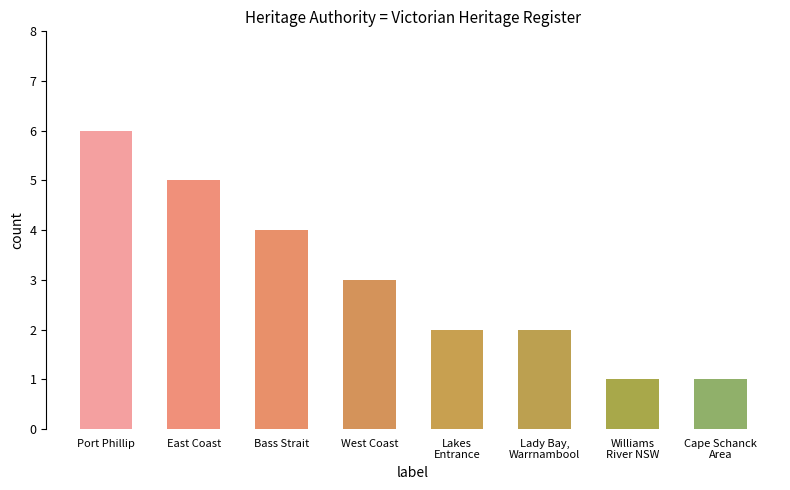

What is the average value?

3